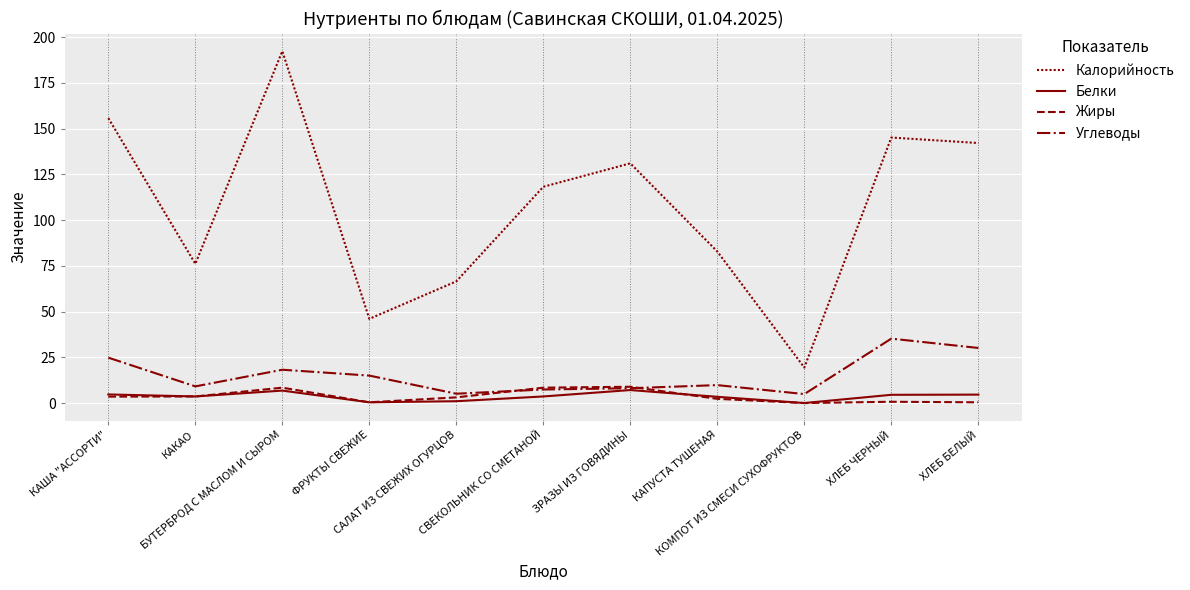

At which label is Калорийность closest to 105?

СВЕКОЛЬНИК СО СМЕТАНОЙ